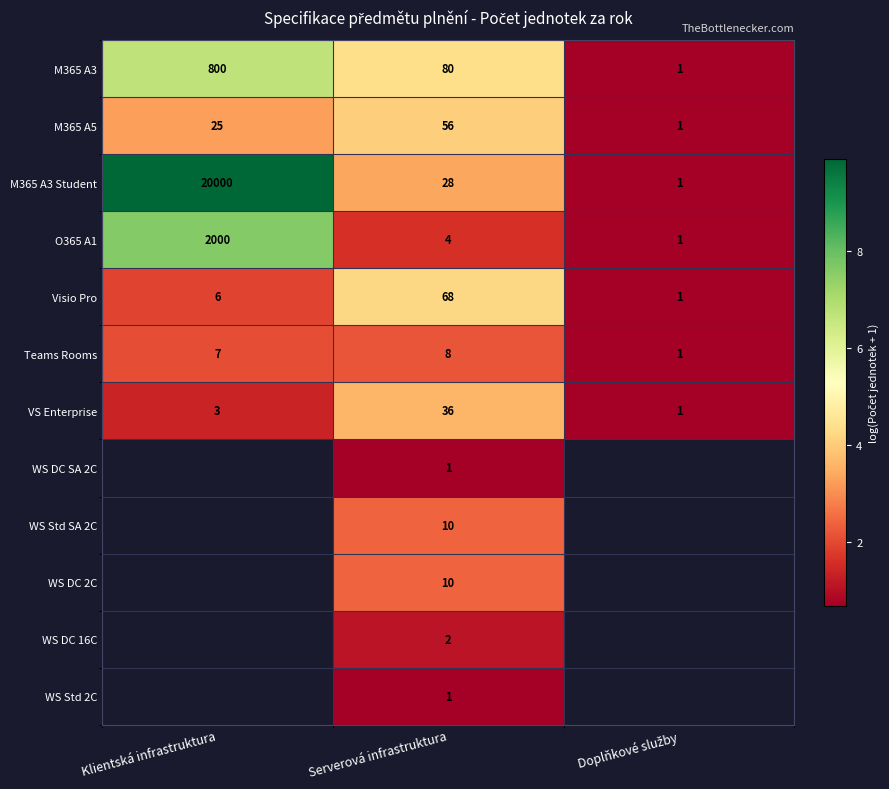

Which label corresponds to the smallest value in the chart?

Doplňkové služby